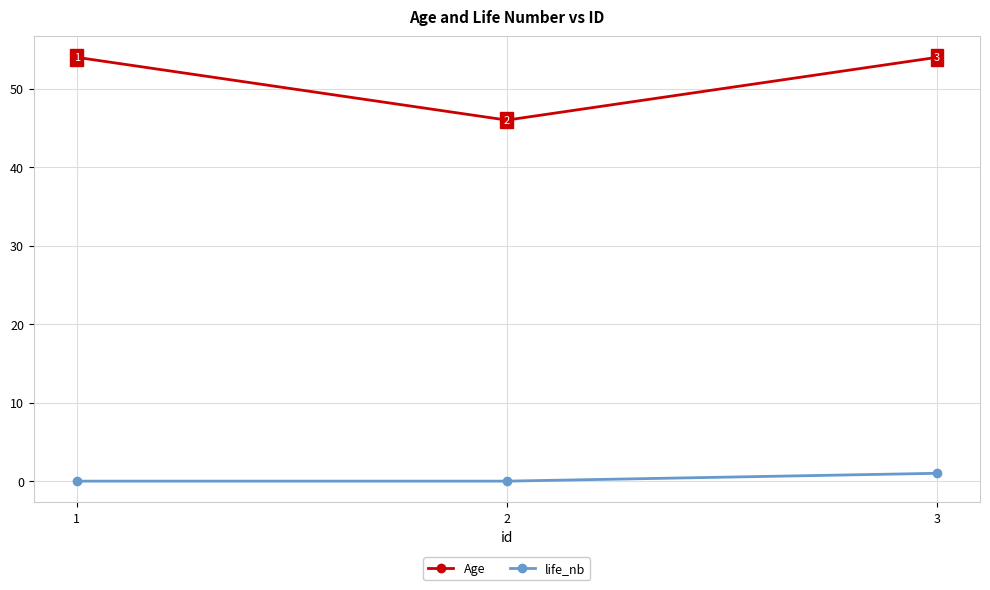

List the series in order of their overall mean, highest first.

Age, life_nb